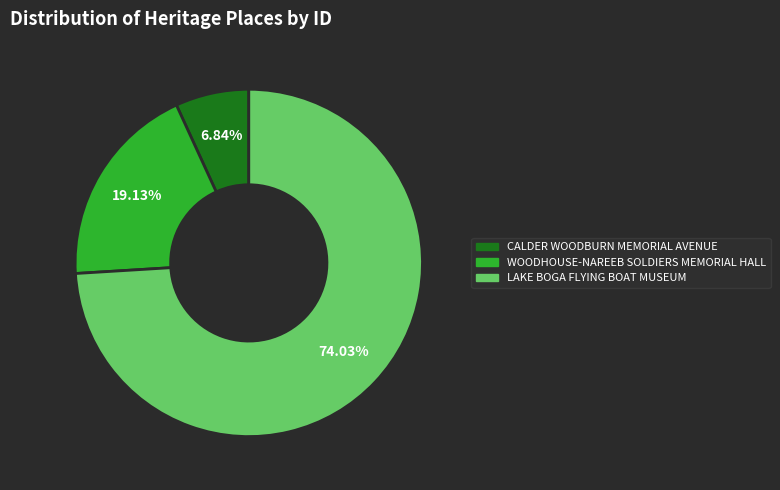

How many slices are in this pie chart?

3